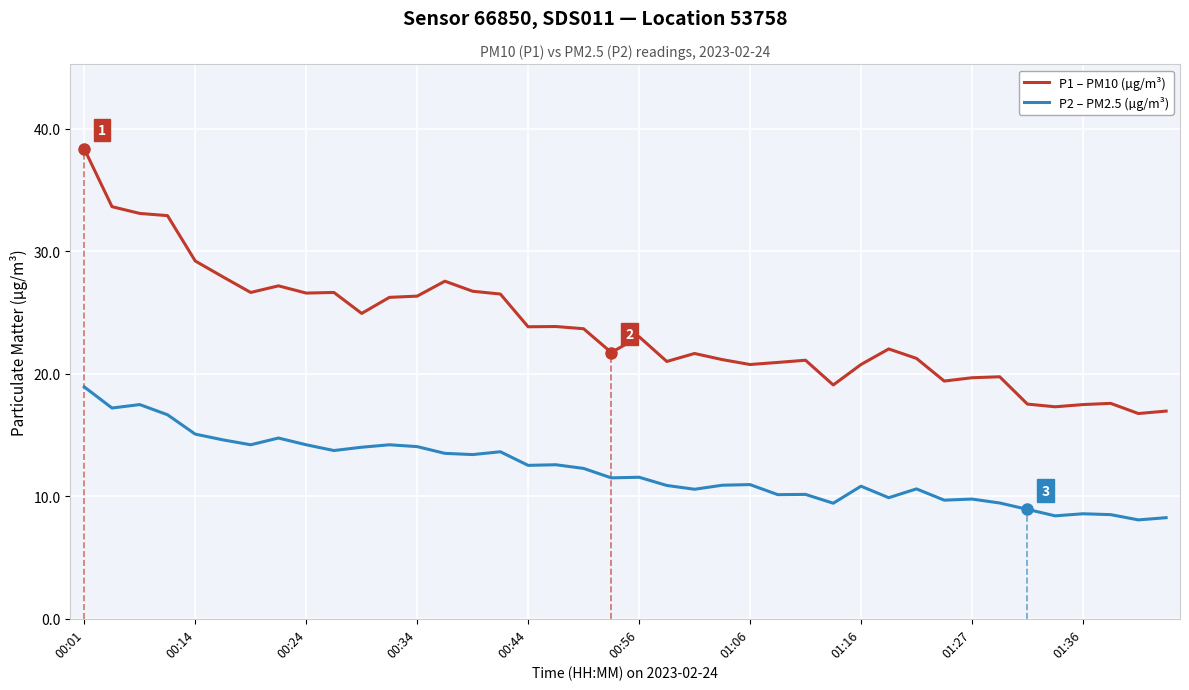

What is the approximate value of P1 – PM10 (µg/m³) at 00:01?

38.4